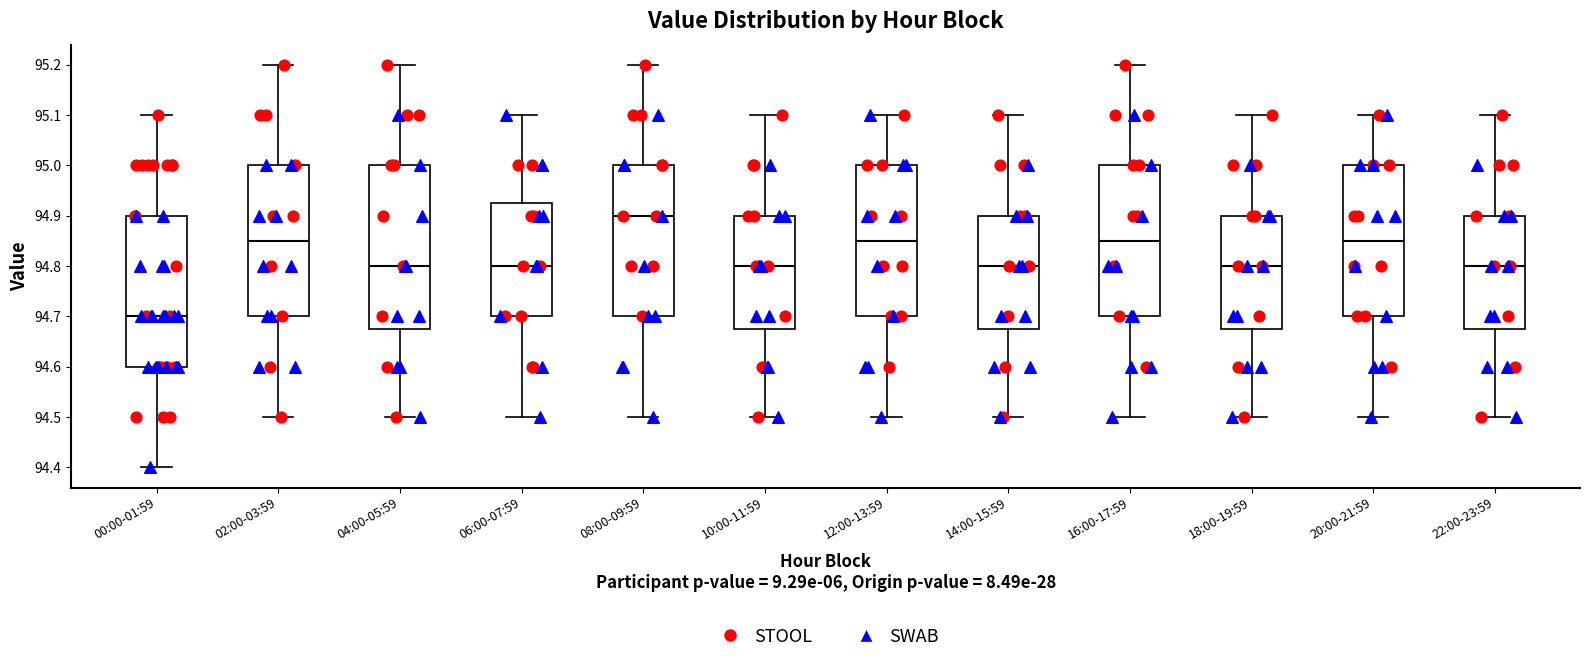

Reading left to right, transcribe this box plot: for each box, give where its median line is, the range the box spans, and where its two whiskers end, as read against the y-axis. The values are not printed on the chart, so give them approximately, as read against the axis.

00:00-01:59: median 94.70, box 94.60 to 94.90, whiskers 94.40 to 95.10
02:00-03:59: median 94.85, box 94.70 to 95.00, whiskers 94.50 to 95.20
04:00-05:59: median 94.80, box 94.68 to 95.00, whiskers 94.50 to 95.20
06:00-07:59: median 94.80, box 94.70 to 94.93, whiskers 94.50 to 95.10
08:00-09:59: median 94.90, box 94.70 to 95.00, whiskers 94.50 to 95.20
10:00-11:59: median 94.80, box 94.68 to 94.90, whiskers 94.50 to 95.10
12:00-13:59: median 94.85, box 94.70 to 95.00, whiskers 94.50 to 95.10
14:00-15:59: median 94.80, box 94.68 to 94.90, whiskers 94.50 to 95.10
16:00-17:59: median 94.85, box 94.70 to 95.00, whiskers 94.50 to 95.20
18:00-19:59: median 94.80, box 94.68 to 94.90, whiskers 94.50 to 95.10
20:00-21:59: median 94.85, box 94.70 to 95.00, whiskers 94.50 to 95.10
22:00-23:59: median 94.80, box 94.68 to 94.90, whiskers 94.50 to 95.10